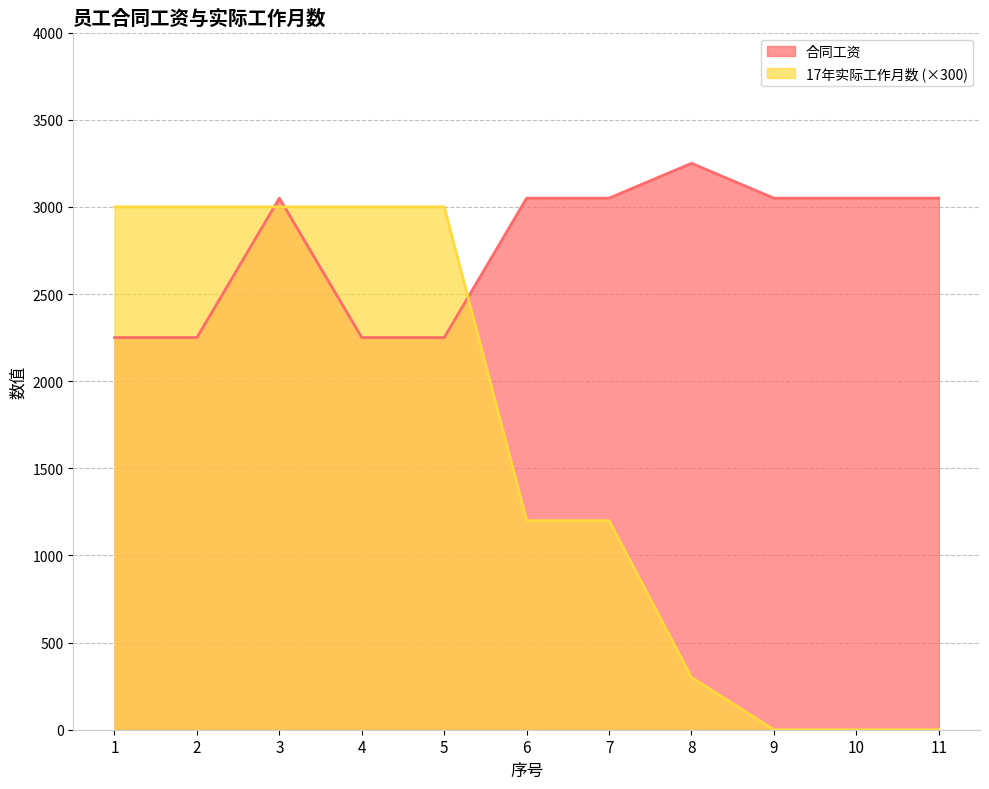

The 合同工资 series shows 2250 at 4. True or false?

True